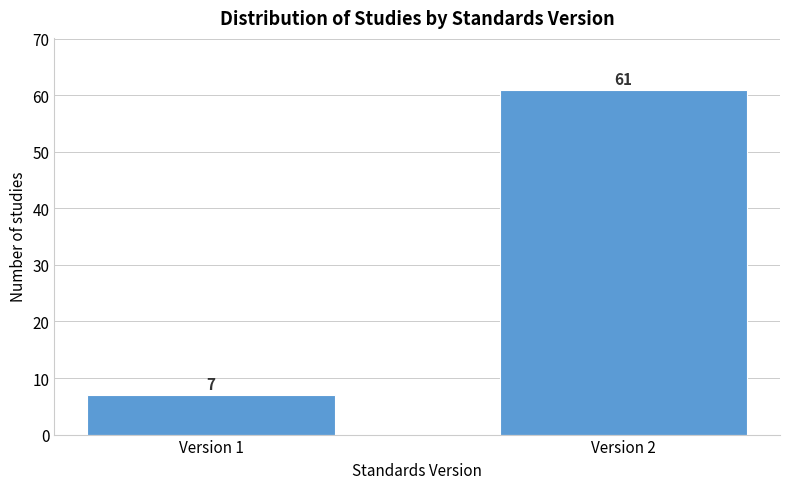

Reading left to right, transcribe all the data shown in this chart.

7	61